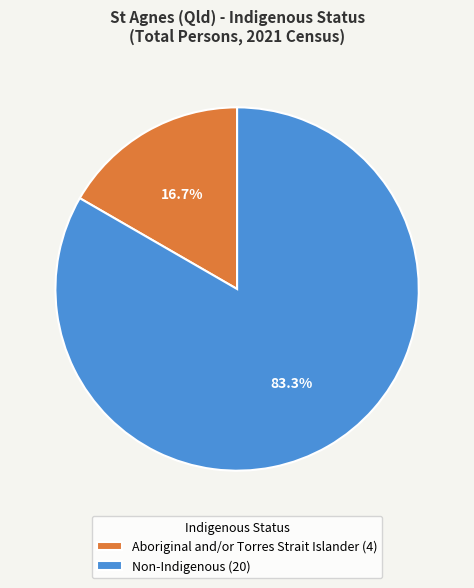

Which has a higher value, Aboriginal and/or Torres Strait Islander (4) or Non-Indigenous (20)?

Non-Indigenous (20)